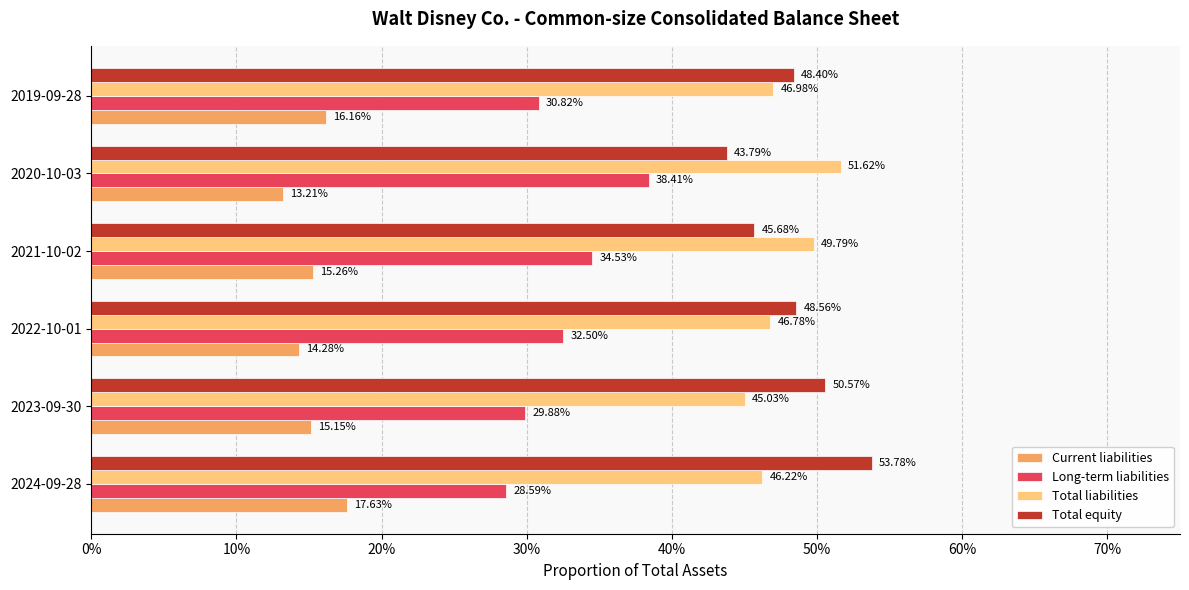

Reading left to right, transcribe all the data shown in this chart.

Current liabilities: 0.2	0.2	0.1	0.2	0.1	0.2
Long-term liabilities: 0.3	0.3	0.3	0.3	0.4	0.3
Total liabilities: 0.5	0.5	0.5	0.5	0.5	0.5
Total equity: 0.5	0.5	0.5	0.5	0.4	0.5